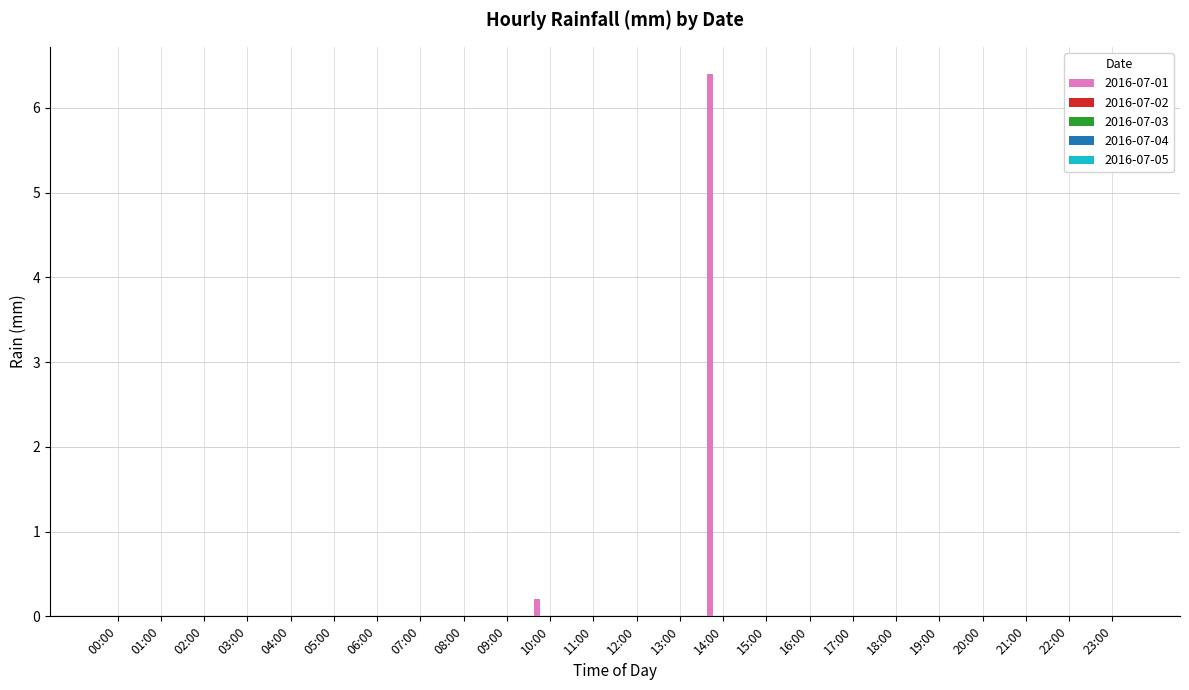

What is the sum of all values?

6.6